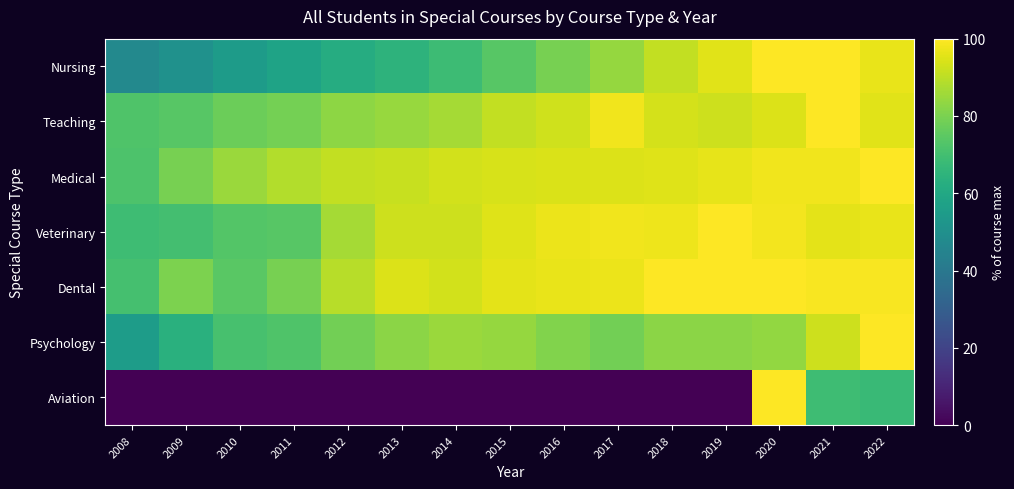

Count the number of data series in this chart.

7